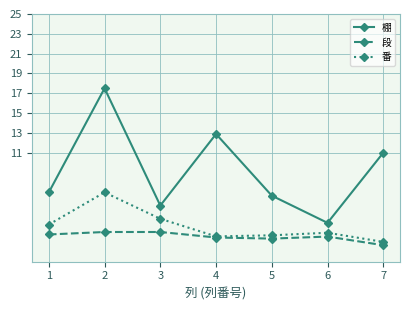

What is the spread (max minus min) of values at 4?

10.4